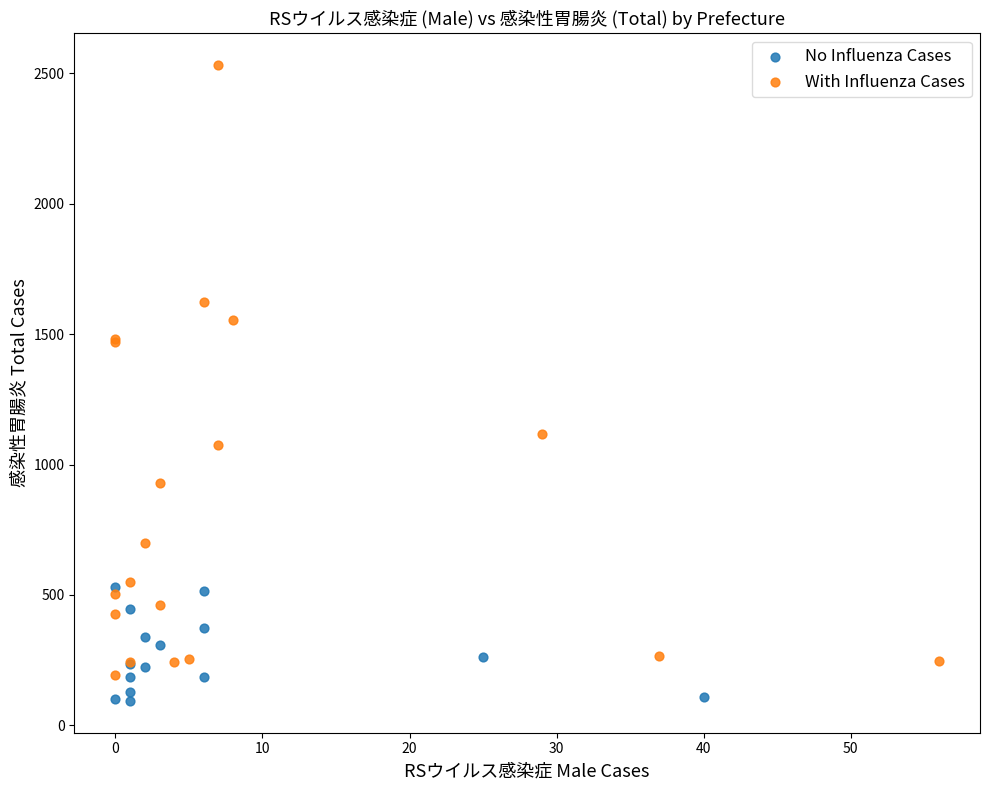

What are all the series names shown in the legend?

No Influenza Cases, With Influenza Cases